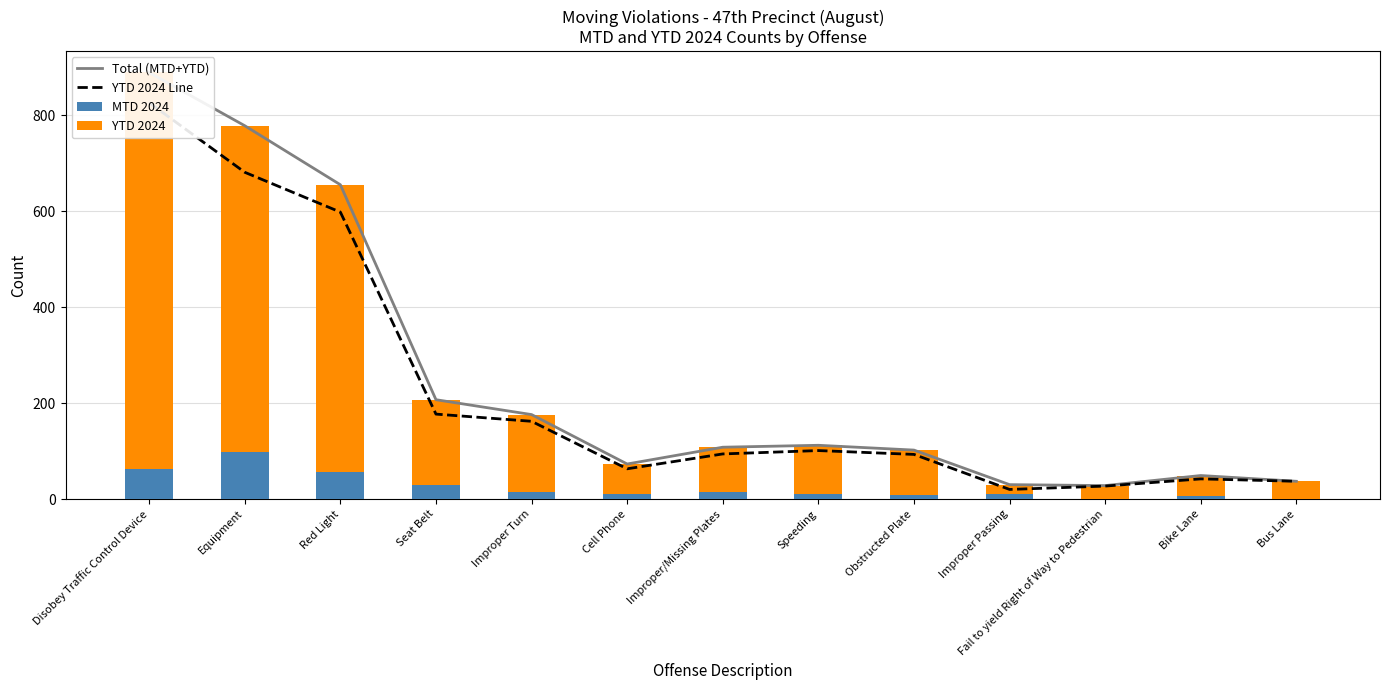

What is the average value of the YTD 2024 Line series?

225